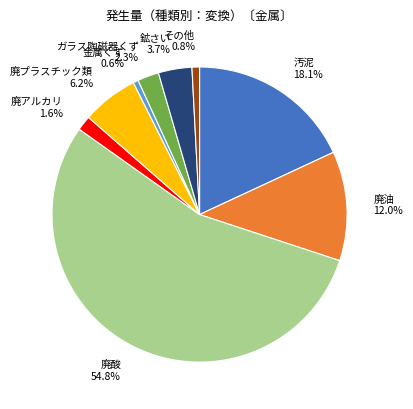

What portion of the pie excludes 廃プラスチック類?

93.8%